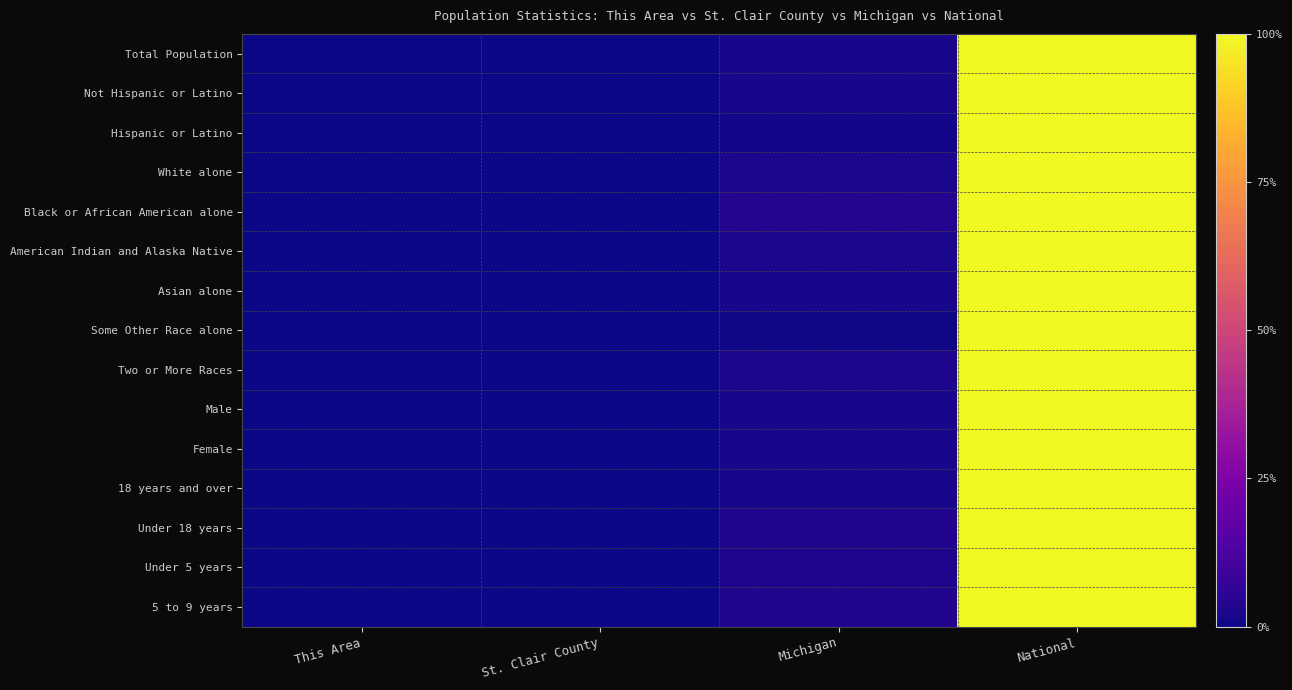

Which series has the widest spread of values?

Female